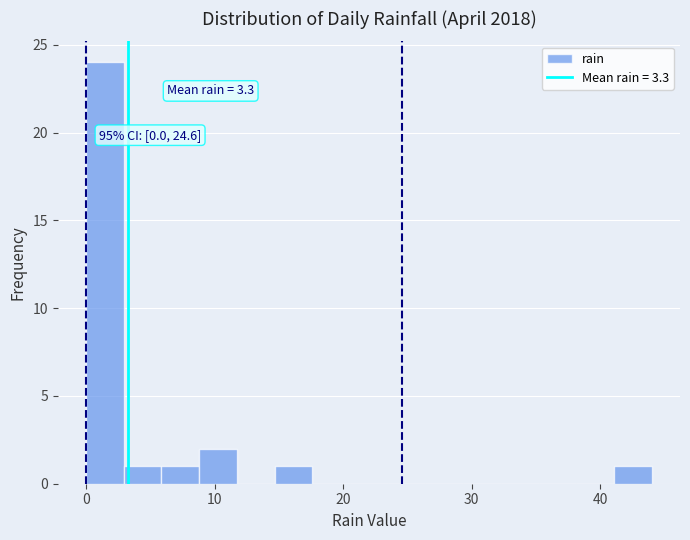

Around what value on the x-axis is the tallest bar? Give the approximate position of its centre, as read against the axis.

1